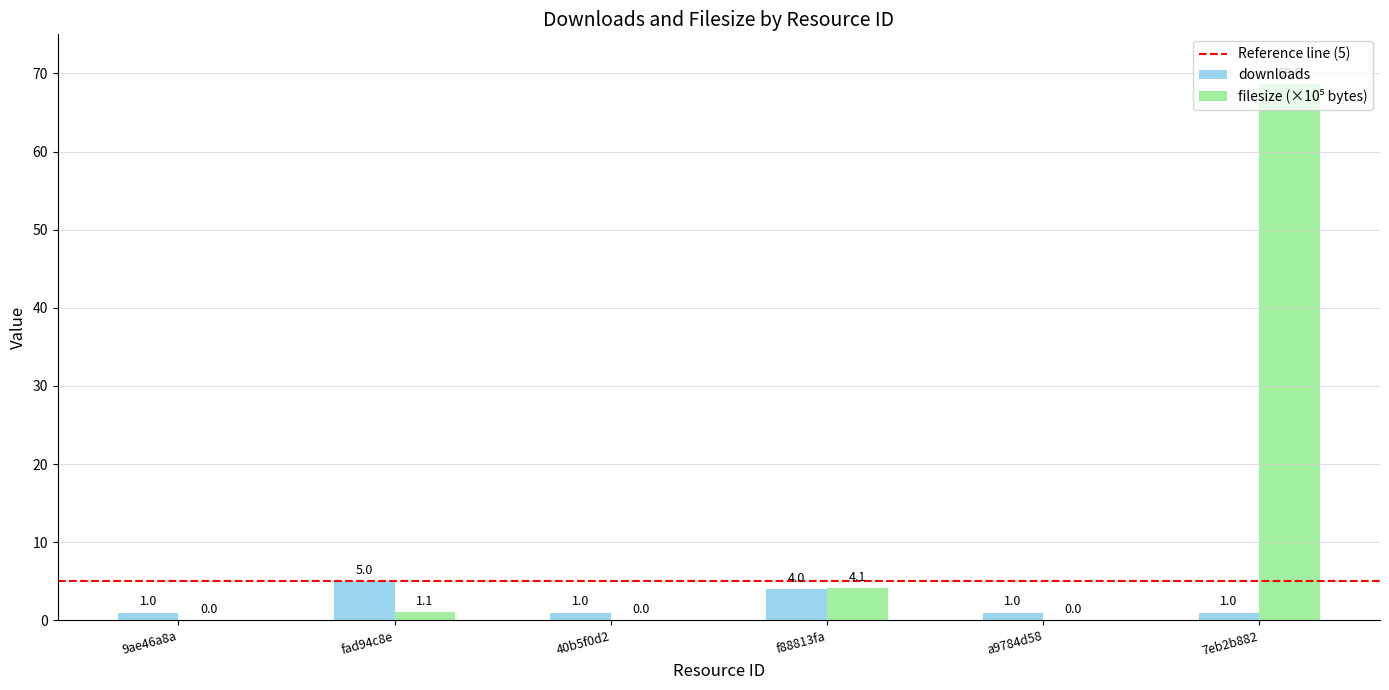

What is the sum of all downloads values?

13.0